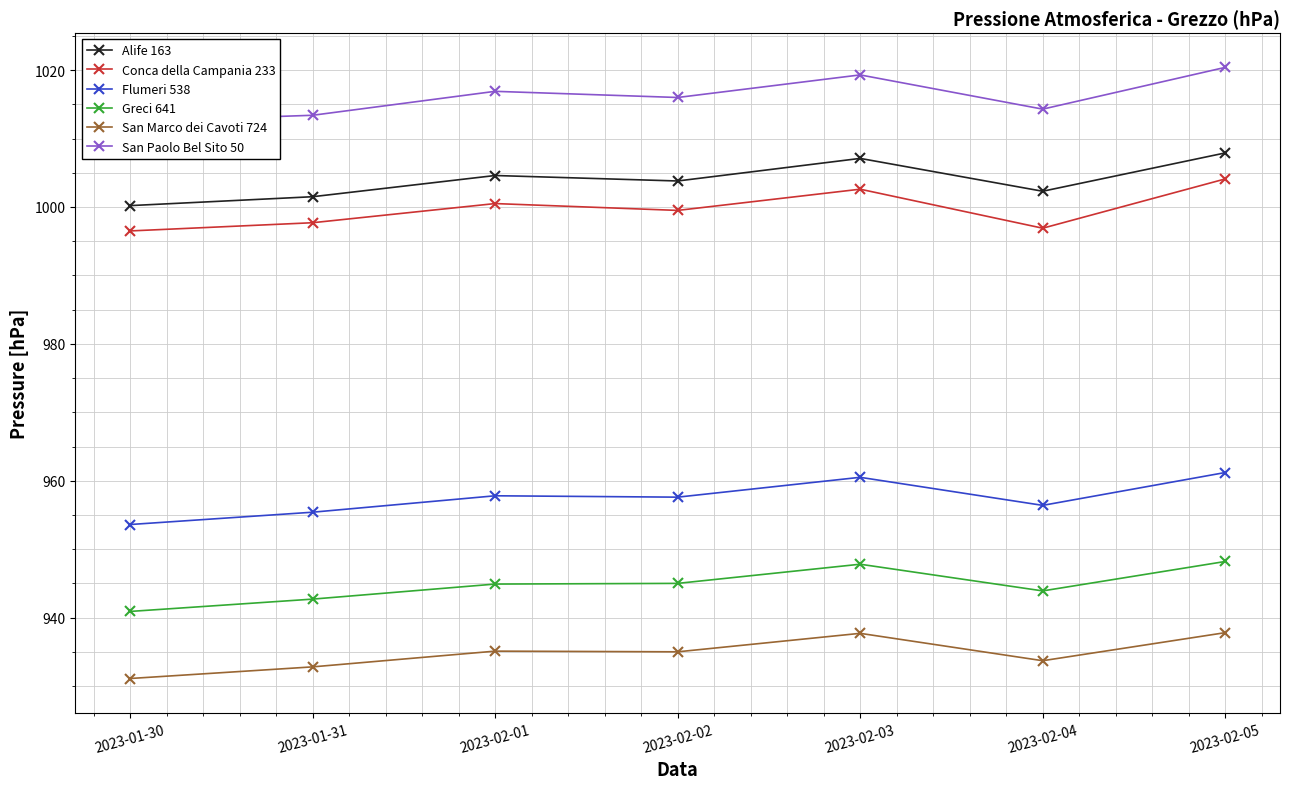

What are all the series names shown in the legend?

Alife 163, Conca della Campania 233, Flumeri 538, Greci 641, San Marco dei Cavoti 724, San Paolo Bel Sito 50